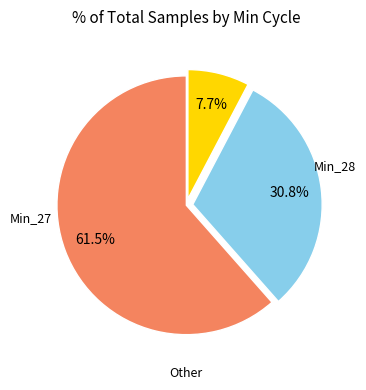

Does any single category account for the majority?

Yes